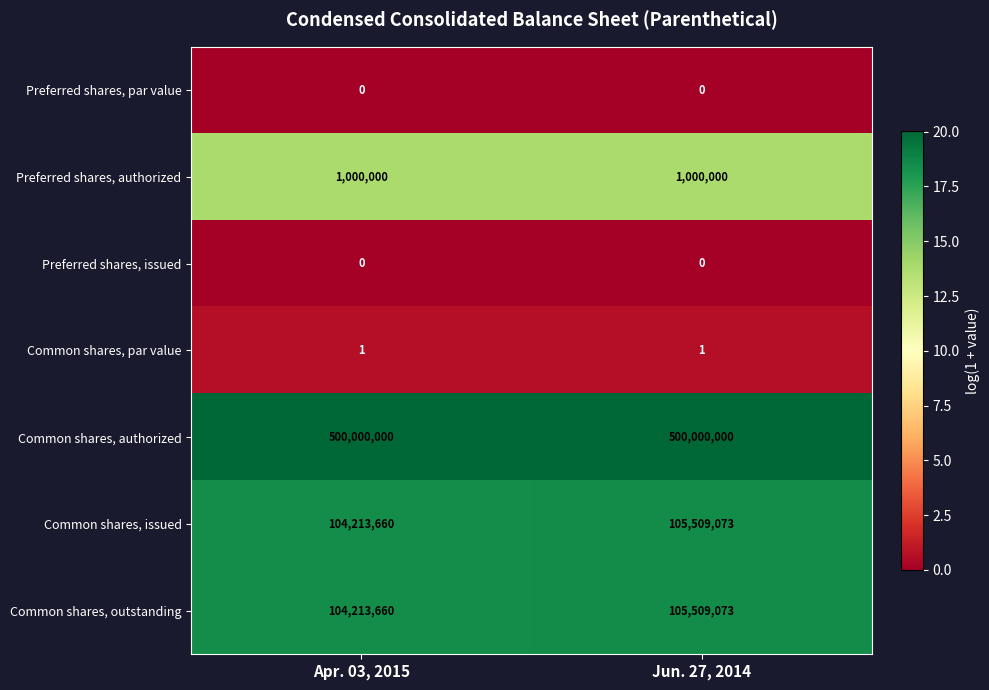

What is the difference between the highest and lowest values at Jun. 27, 2014?

500000000